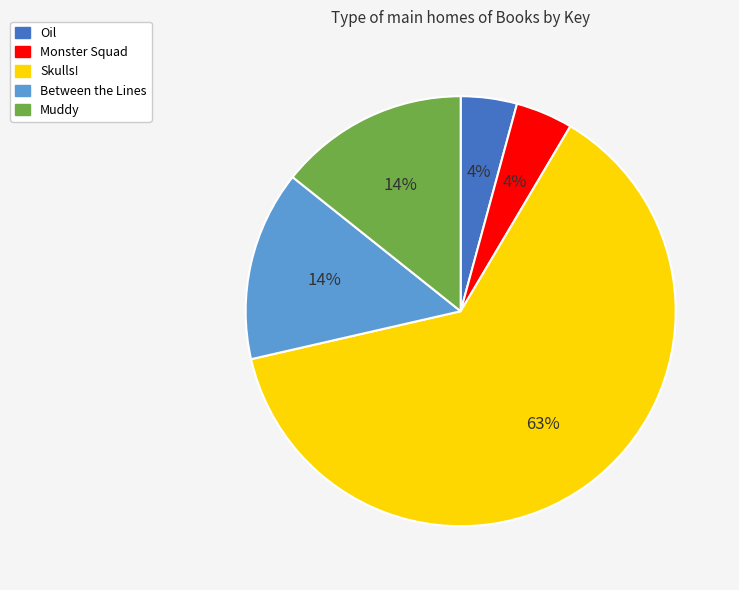

To the nearest percent, what percentage of the pie is Oil?

4%